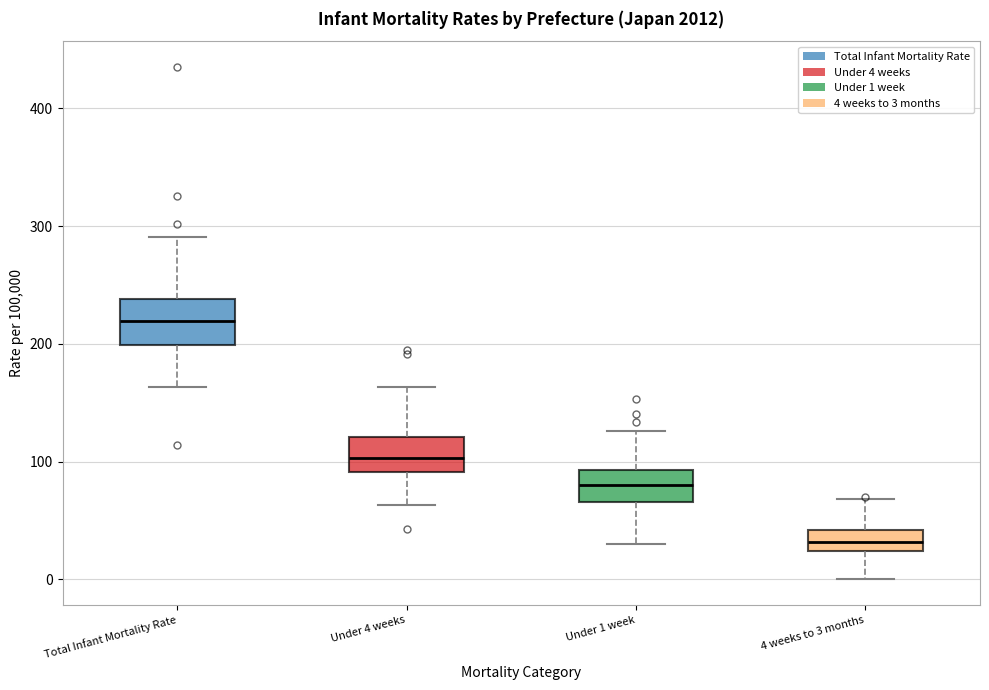

Reading left to right, read every box against the y-axis: the position of its median line, the range the box covers, and the ends of its whiskers. The values are not printed on the chart, so give them approximately, as read against the axis.

Total Infant Mortality Rate: median 220, box 200 to 240, whiskers 160 to 290
Under 4 weeks: median 100, box 90 to 120, whiskers 60 to 160
Under 1 week: median 80, box 70 to 90, whiskers 30 to 130
4 weeks to 3 months: median 30, box 20 to 40, whiskers 0 to 70